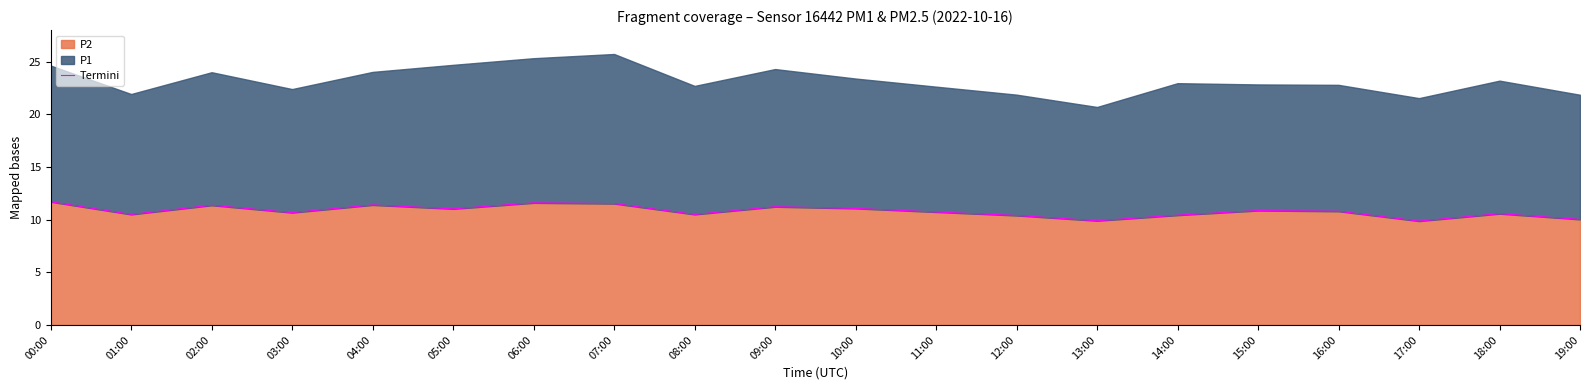

At which label does the data first exceed 10?

00:00